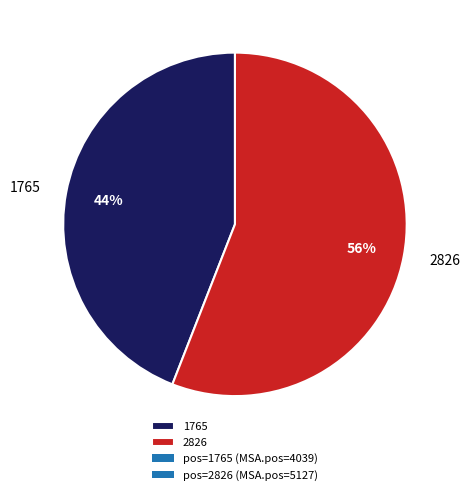

How many slices are in this pie chart?

2